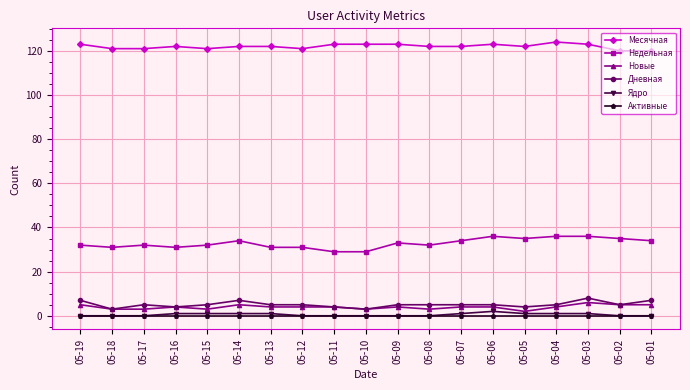

Is the value of Дневная at 05-14 greater than the value of Месячная at 05-17?

No